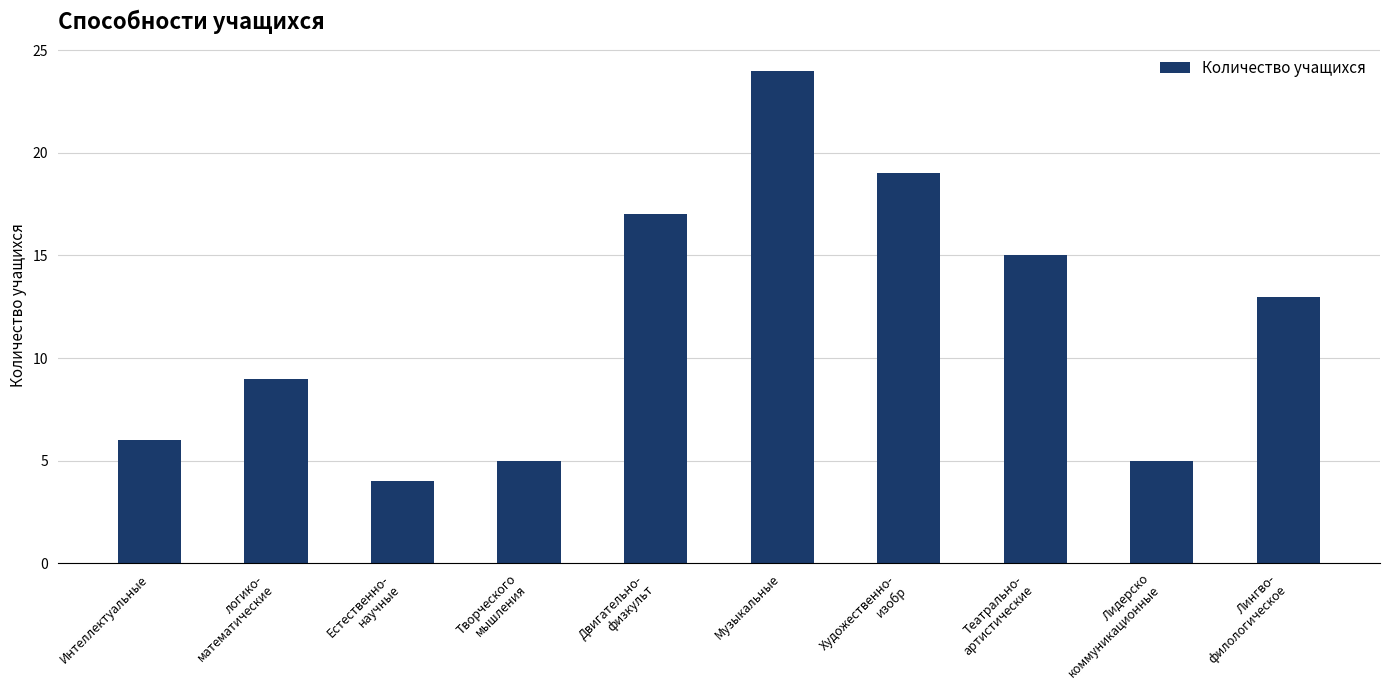

True or false: the data shows 9 at Двигательно-
физкульт.

False